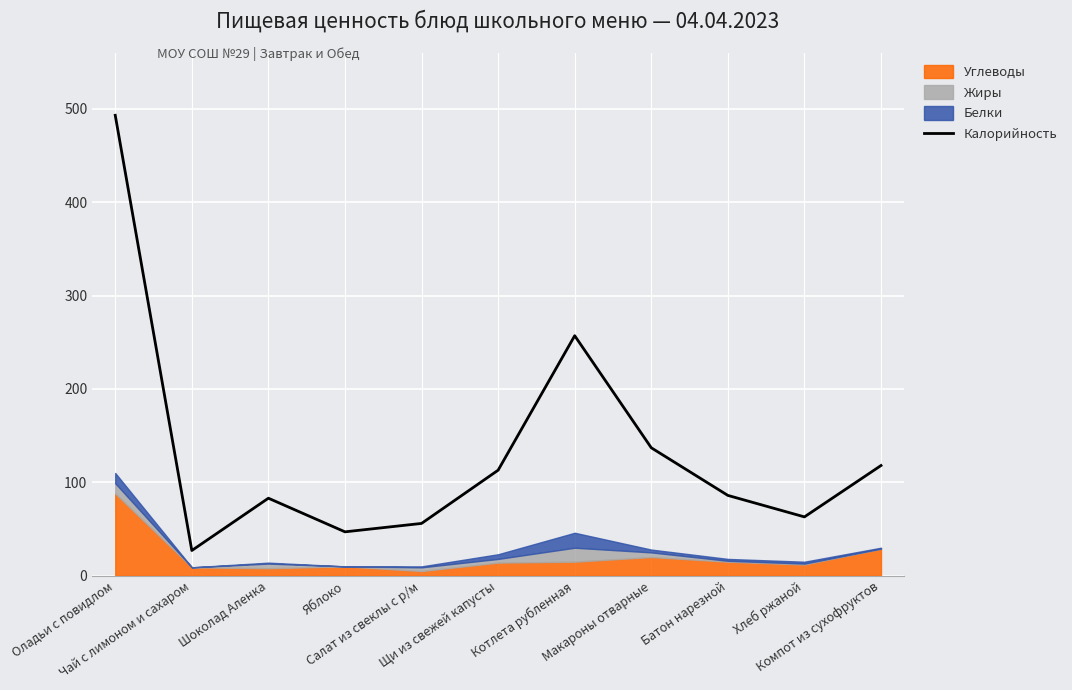

What is the label of the 11th point from the right?

Оладьи с повидлом